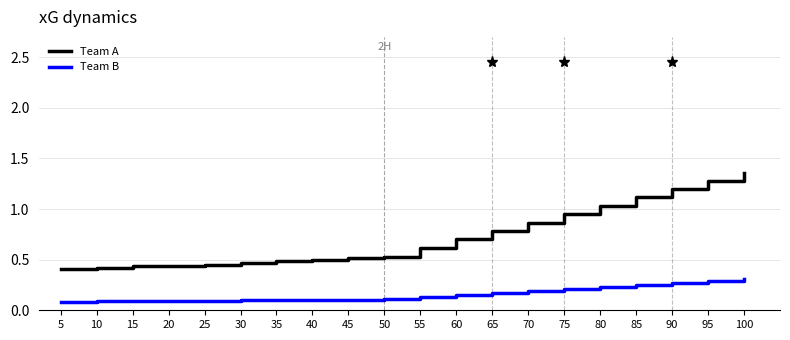

True or false: Team B and Team A intersect in this chart.

False